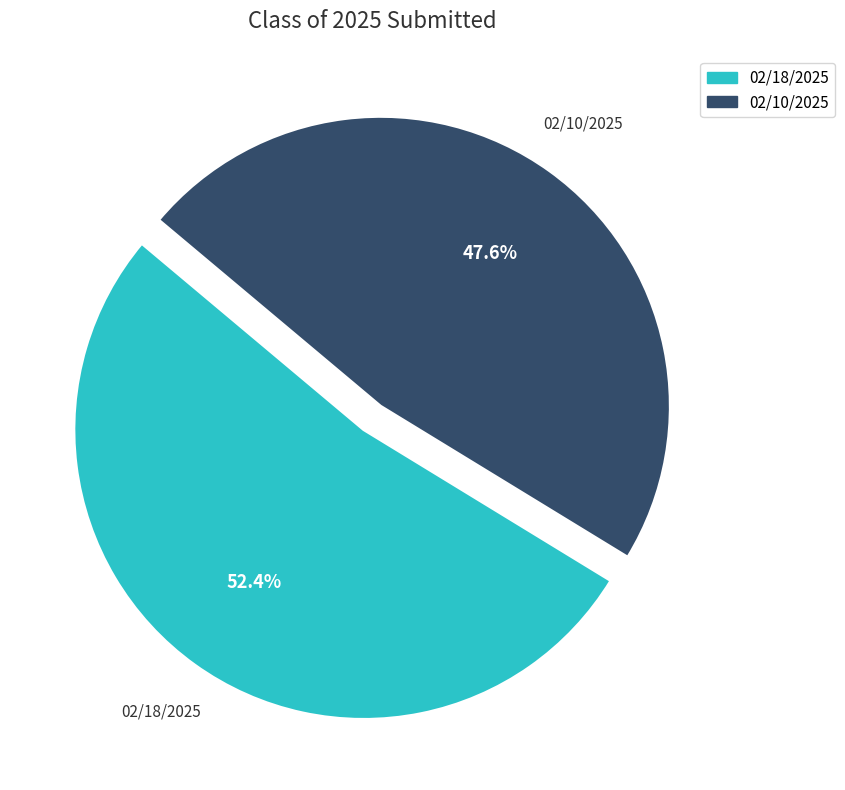

To the nearest percent, what is the difference between the largest and smallest slice percentages?

5%